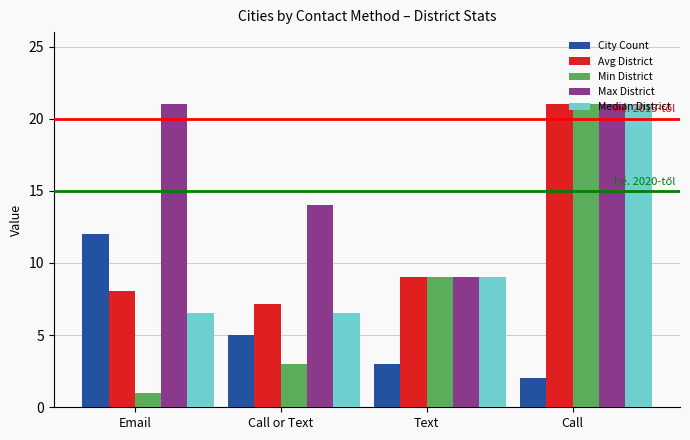

What is the difference between the Avg District values at Text and Call or Text?

1.8